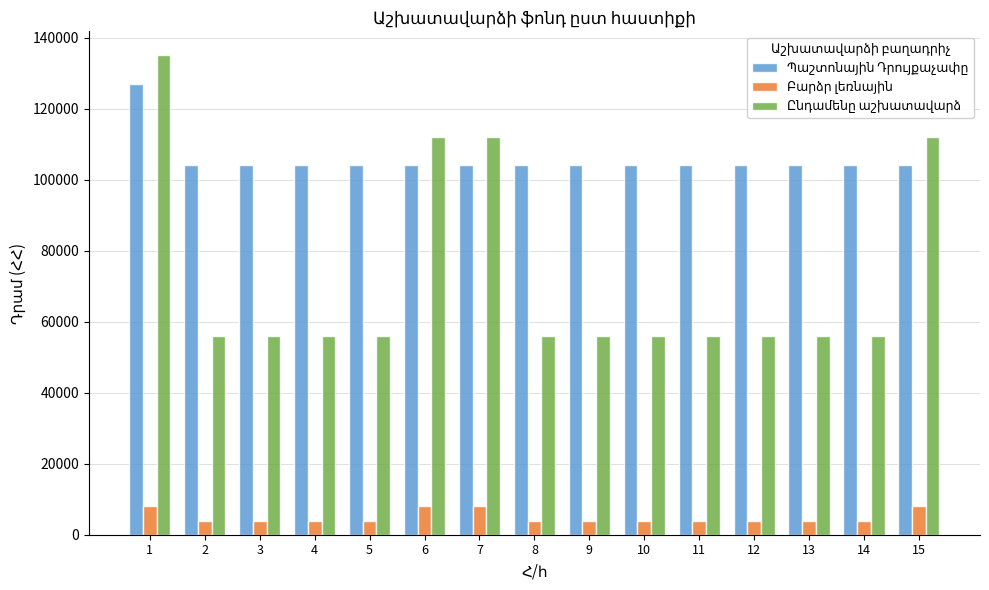

What is the total value across all series at 2?

164000